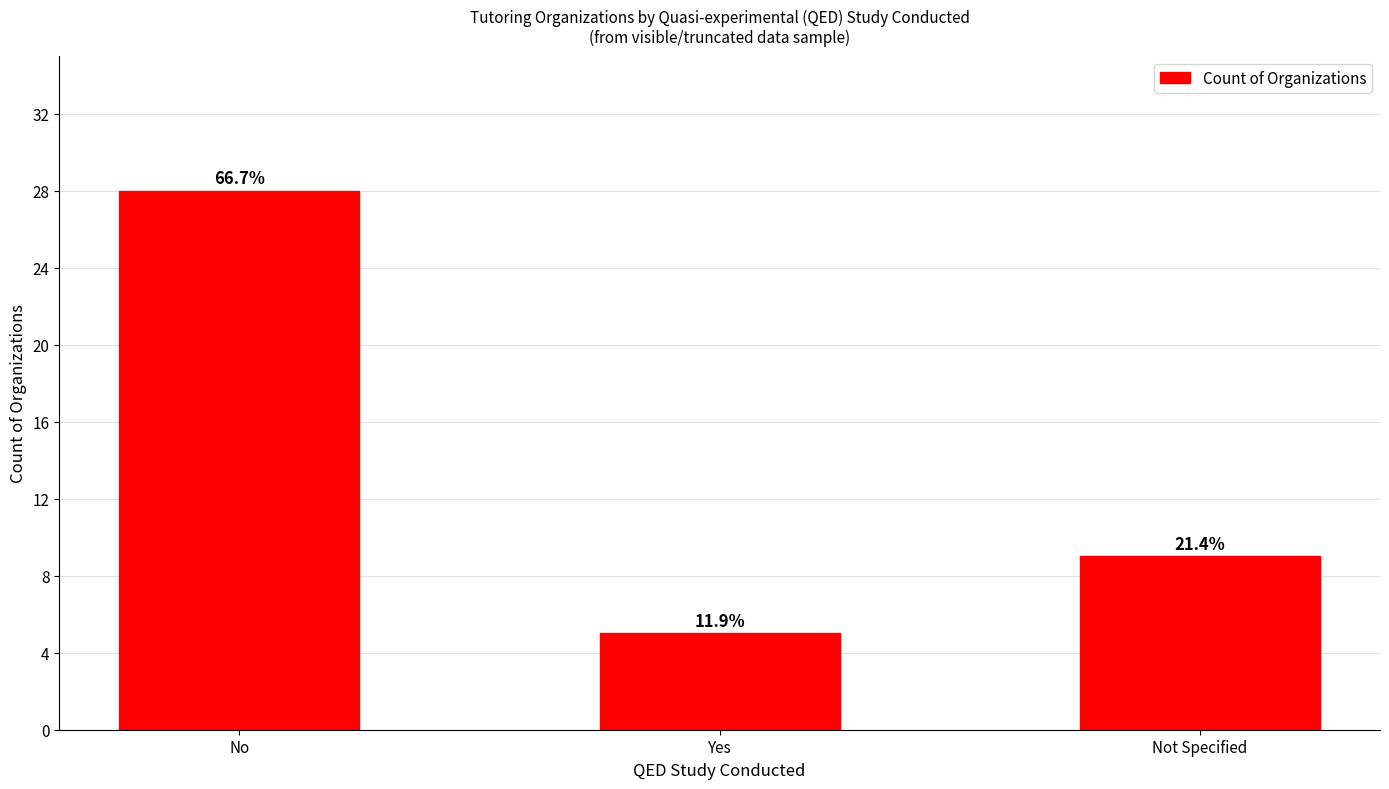

How many bars are there in total?

3